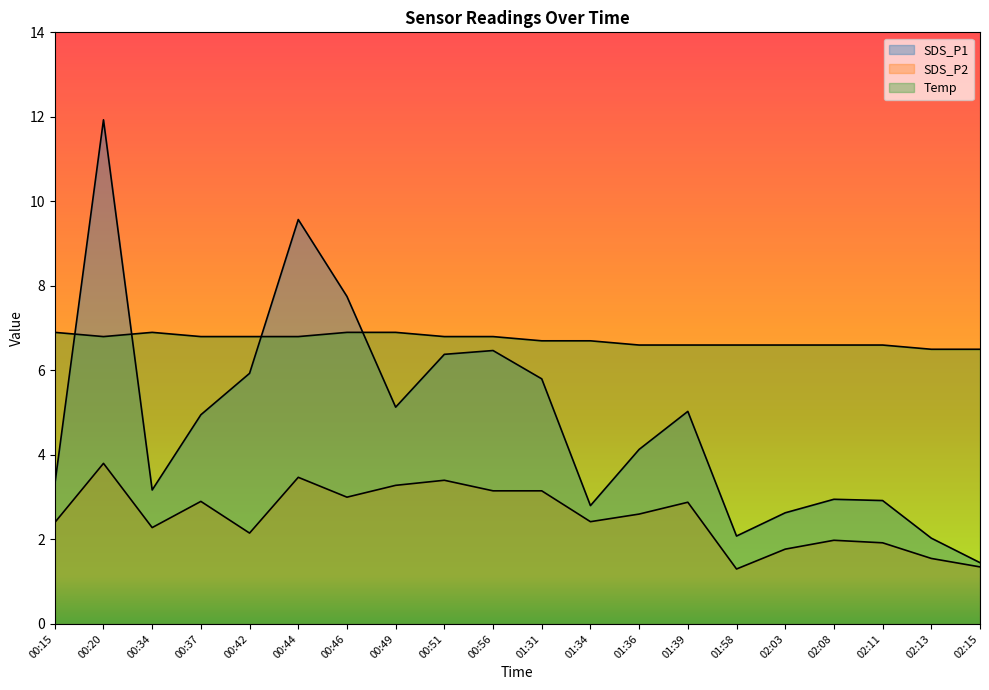

How many lines are shown in the chart?

3